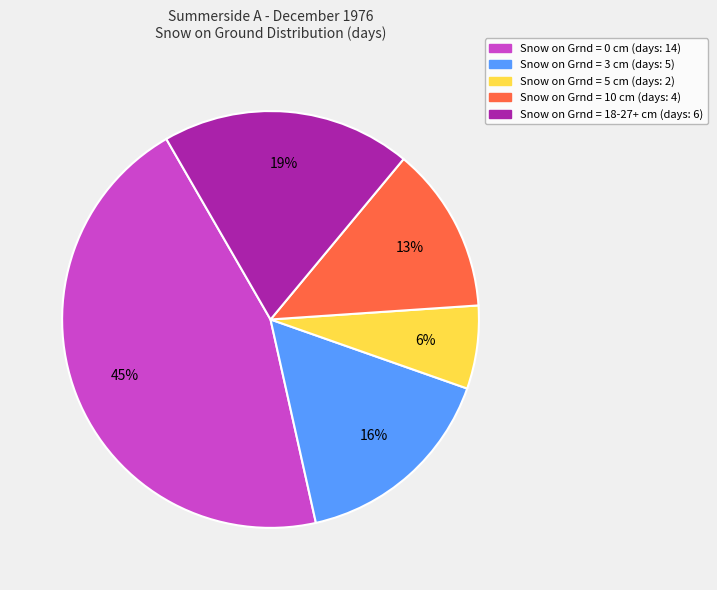

True or false: Snow on Grnd = 0 cm accounts for 45% of the total.

True